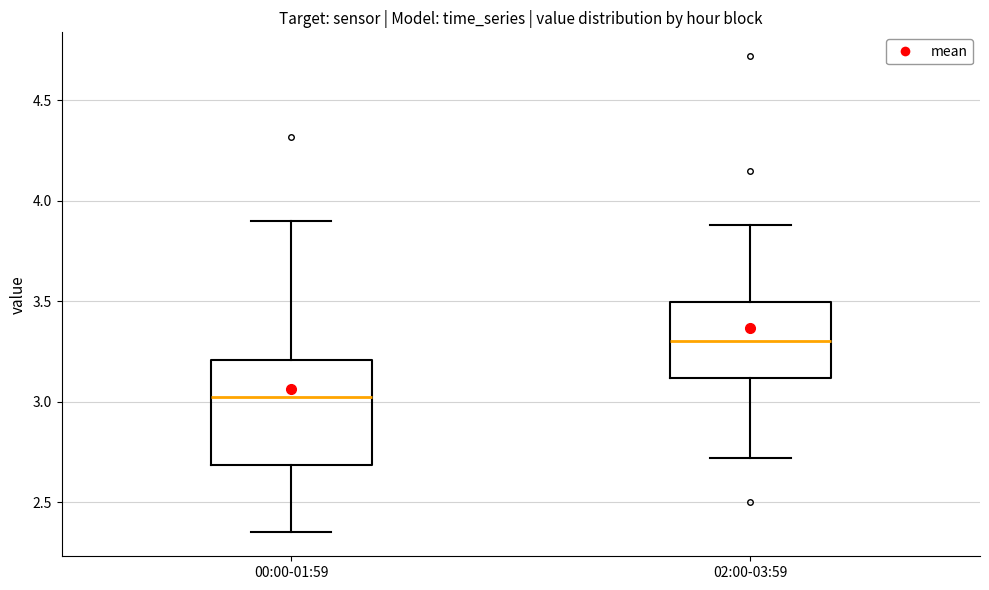

Reading left to right, transcribe this box plot: for each box, give where its median line is, the range the box spans, and where its two whiskers end, as read against the y-axis. The values are not printed on the chart, so give them approximately, as read against the axis.

00:00-01:59: median 3.05, box 2.70 to 3.20, whiskers 2.35 to 3.90
02:00-03:59: median 3.30, box 3.10 to 3.50, whiskers 2.70 to 3.90